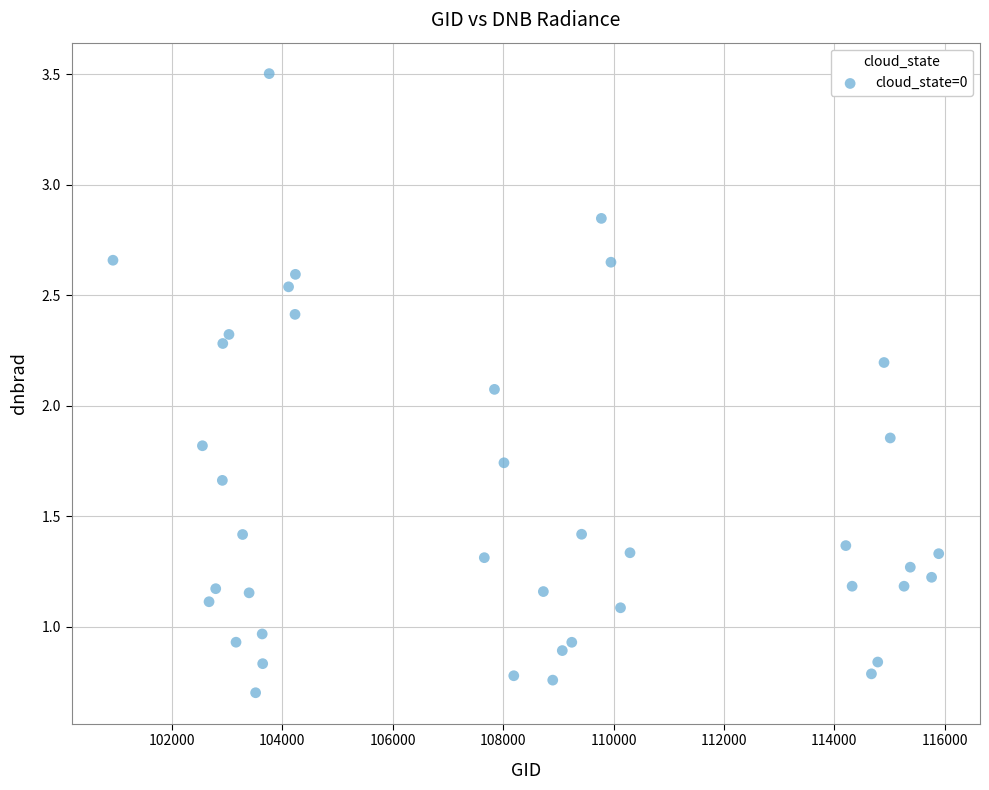

What is the range of X values (max minus min)?

14963.0